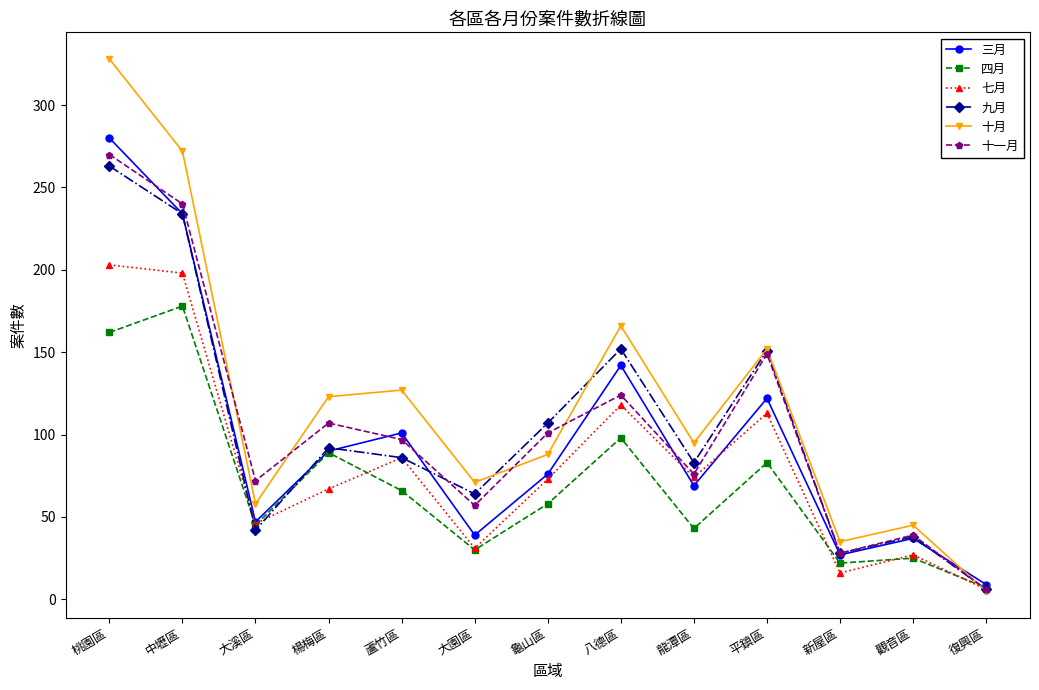

Is the value of 十一月 at 大園區 greater than the value of 十月 at 新屋區?

Yes